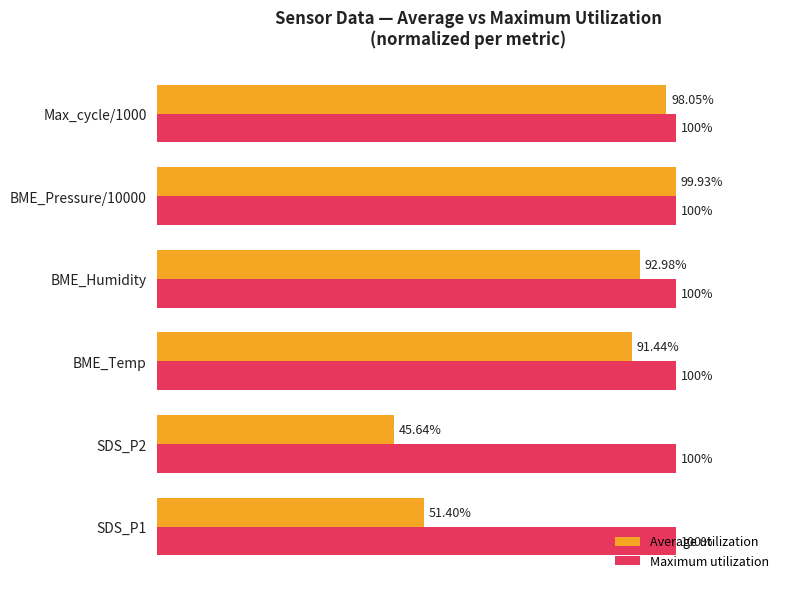

List the series in order of their overall mean, lowest first.

Average utilization, Maximum utilization